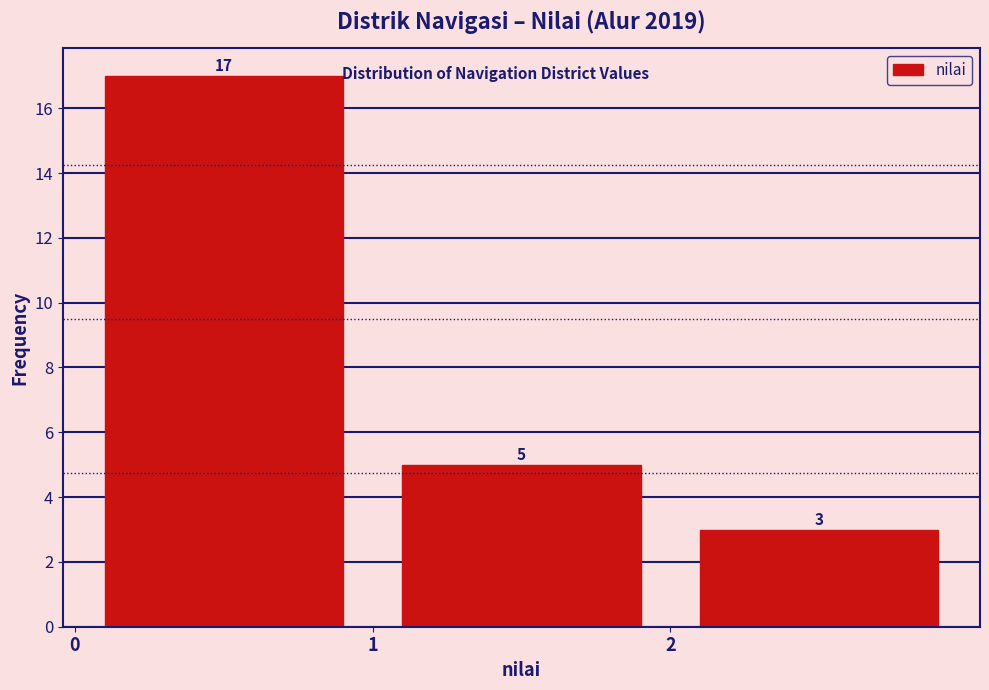

What is the height of the bar covering 1 to 2 on the x-axis?

5